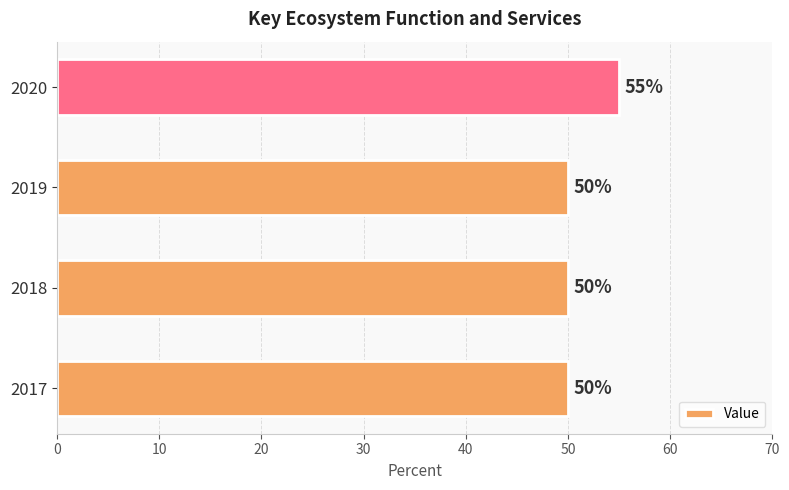

Approximately how many times larger is the value at 2017 compared to 2020?

0.9